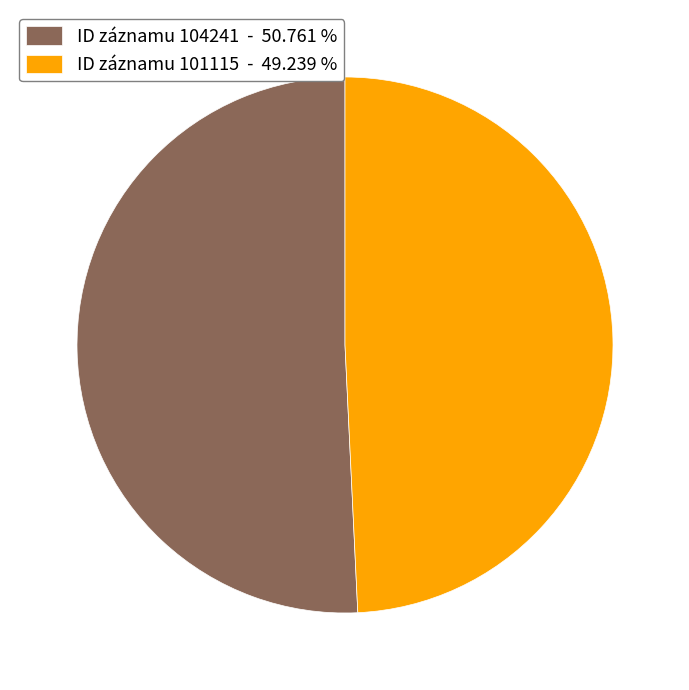

Which slice is the smallest?

ID záznamu 101115 - 49.239 %